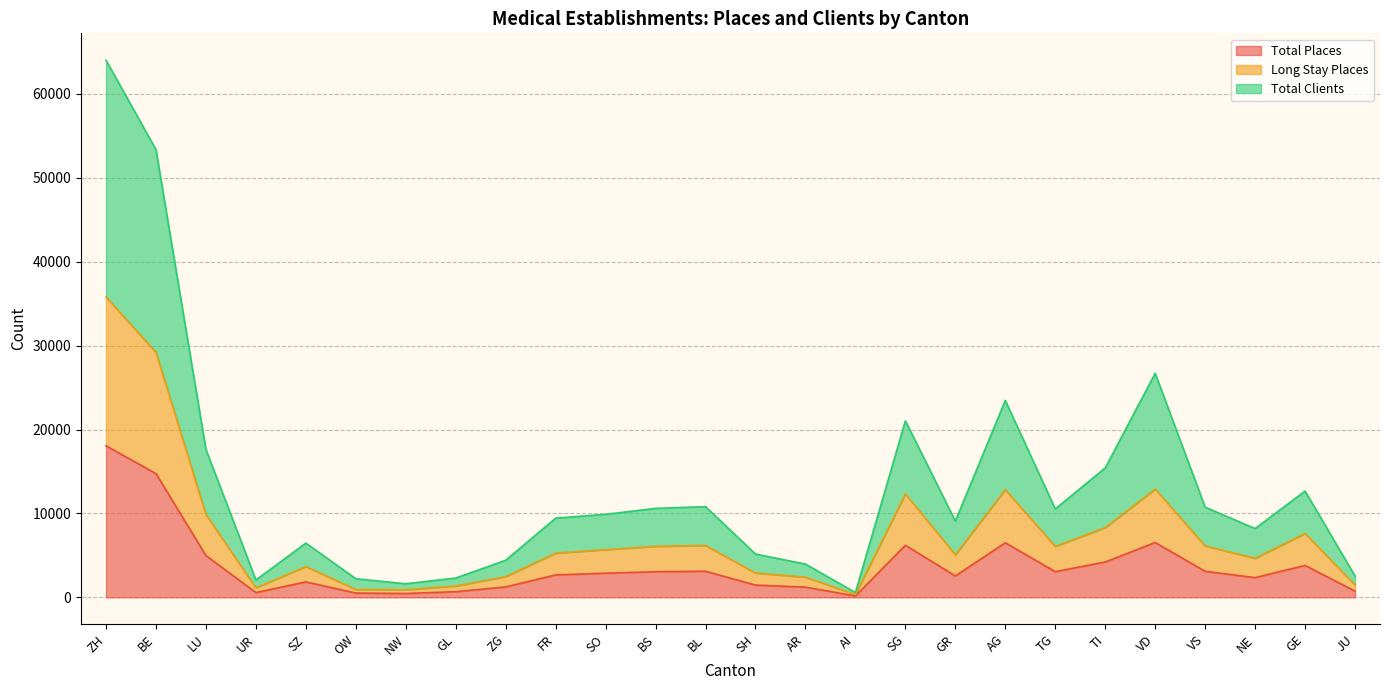

What value does the Total Places series have at SH?

1460